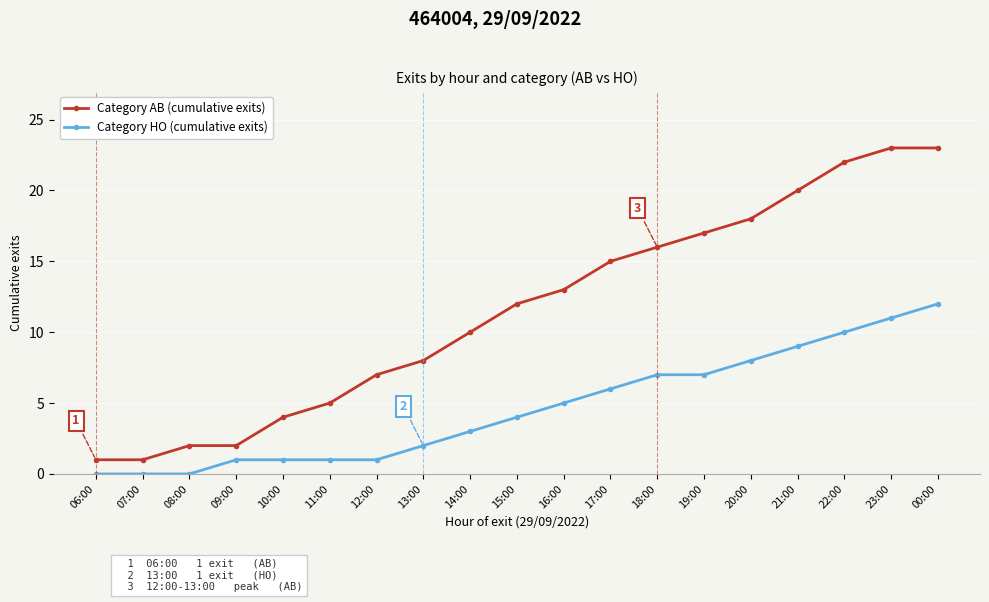

List the series in order of their peak value, highest first.

Category AB (cumulative exits), Category HO (cumulative exits)